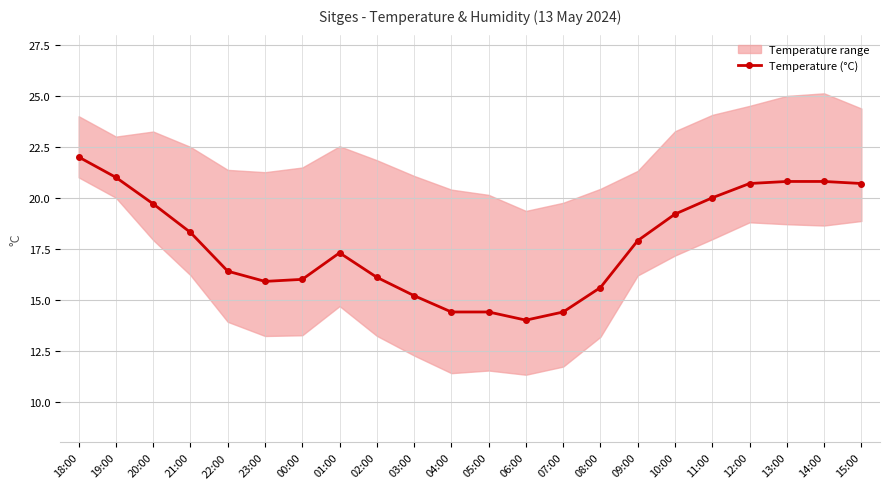

Where is the data nearest to the value 18?

09:00